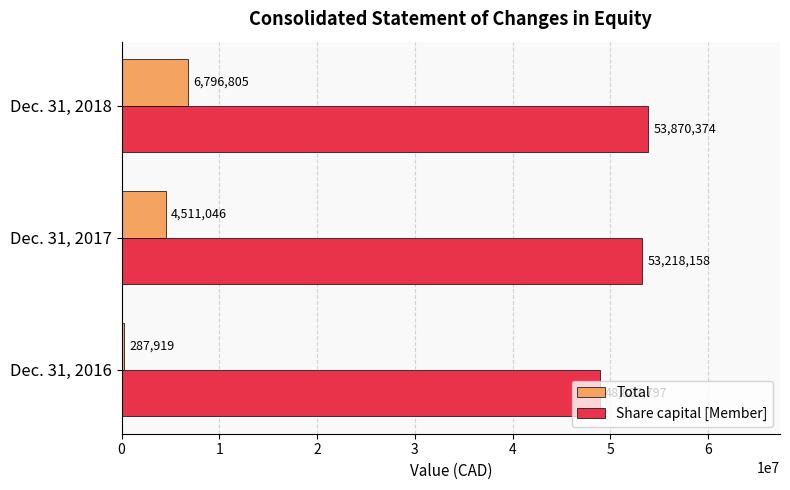

What is the spread (max minus min) of values at Dec. 31, 2017?

48707112